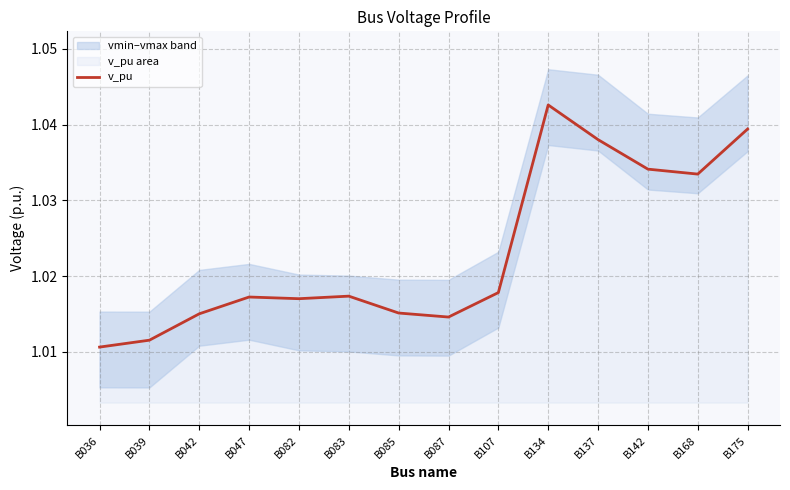

Reading right to left, transcribe all the data shown in this chart.

B175=1.0	B168=1.0	B142=1.0	B137=1.0	B134=1.0	B107=1.0	B087=1.0	B085=1.0	B083=1.0	B082=1.0	B047=1.0	B042=1.0	B039=1.0	B036=1.0